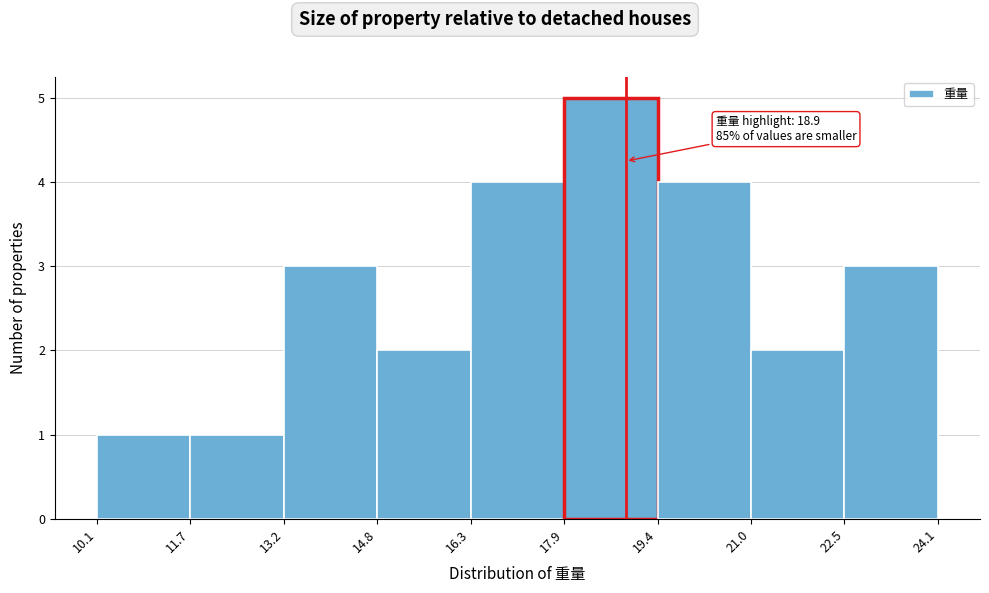

Which range on the x-axis has the tallest bar?

17.9 to 19.4